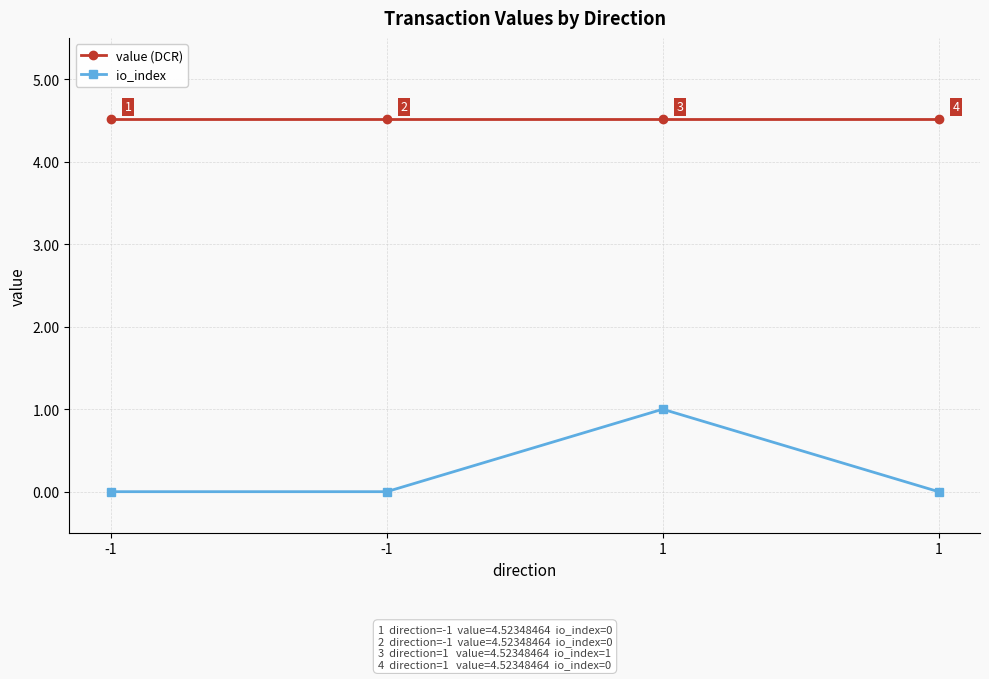

What is the maximum value shown in the chart?

4.5